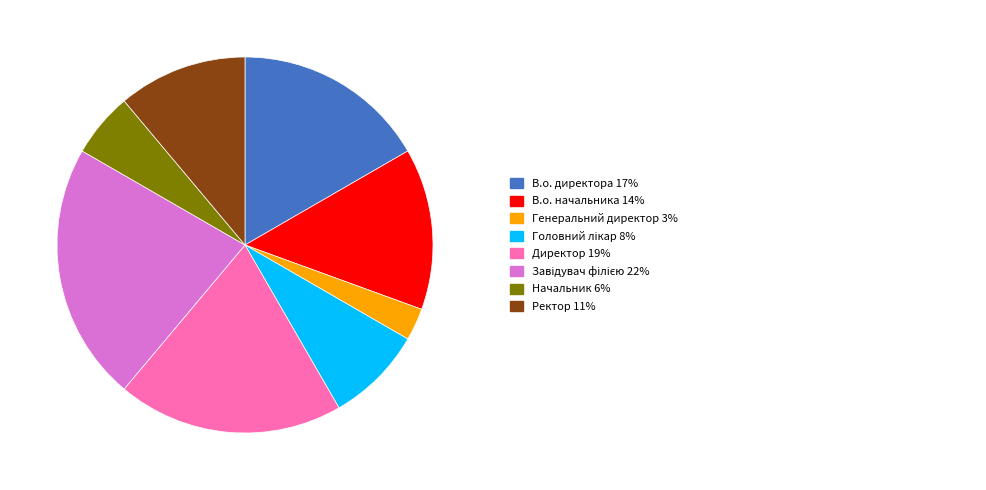

Combined, what portion of the pie is Завідувач філією and Начальник?

27.8%